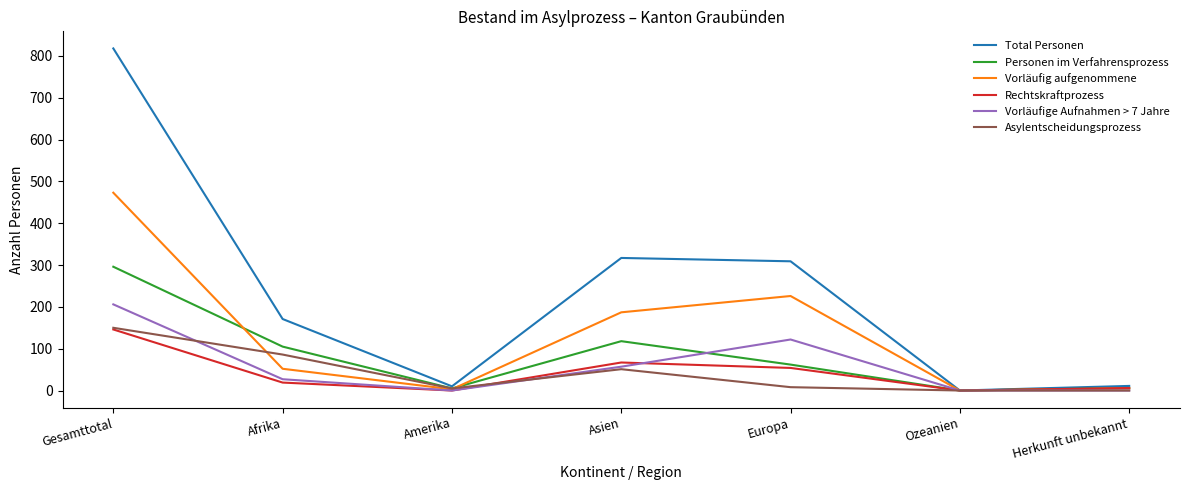

What position from the right is Ozeanien?

2